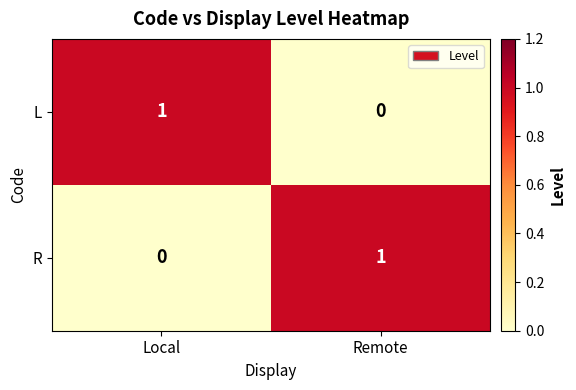

What is the maximum value shown in the chart?

1